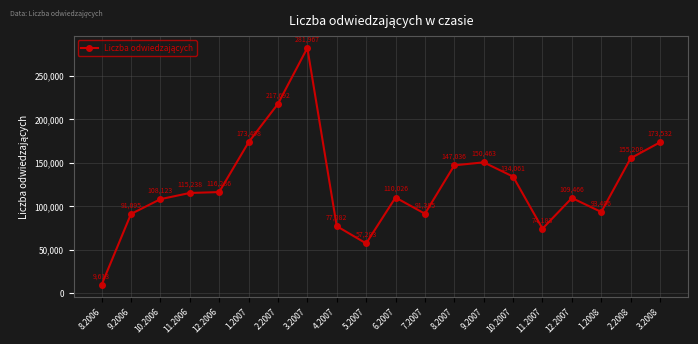

What is the smallest value displayed?

9613